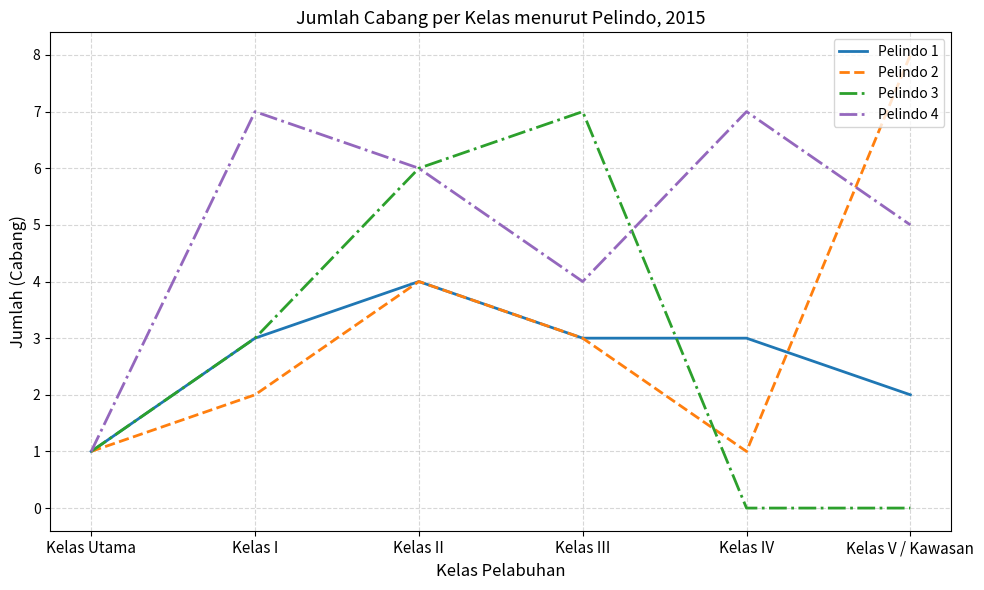

What is the spread (max minus min) of values at Kelas III?

4